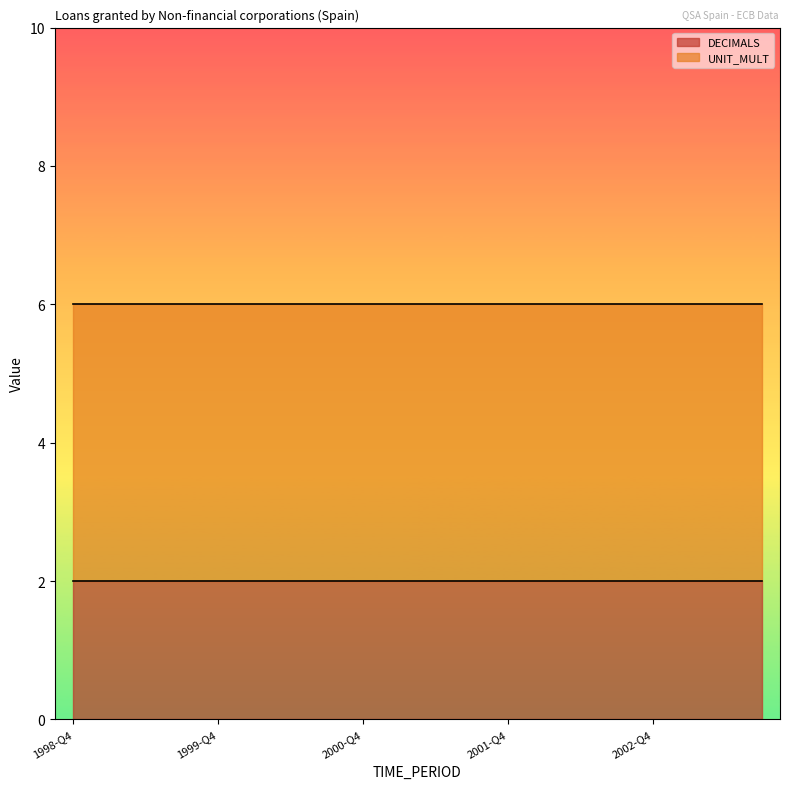

What is the sum of all UNIT_MULT values?

120